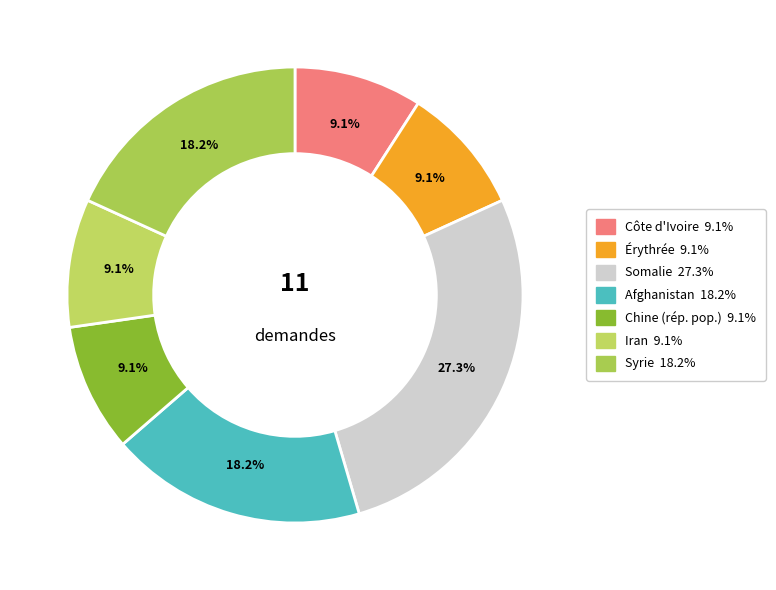

Count the number of slices in the pie.

7